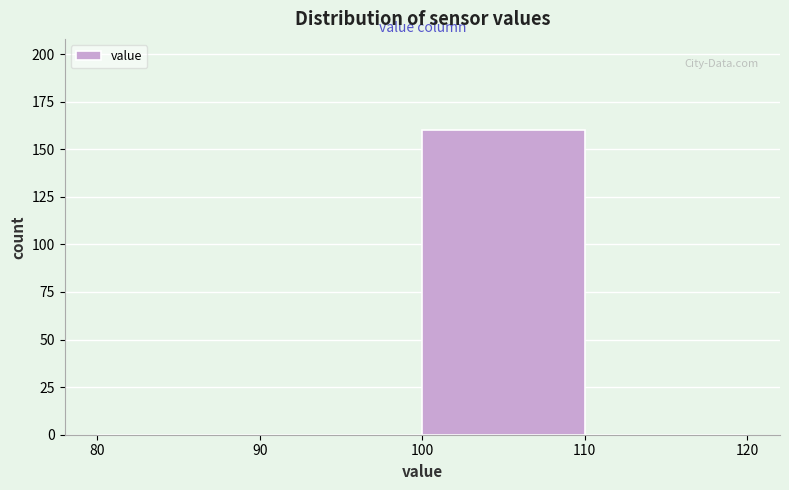

What is the height of the bar covering 100 to 110 on the x-axis? The values are not printed on the chart, so give them approximately, as read against the axis.

160